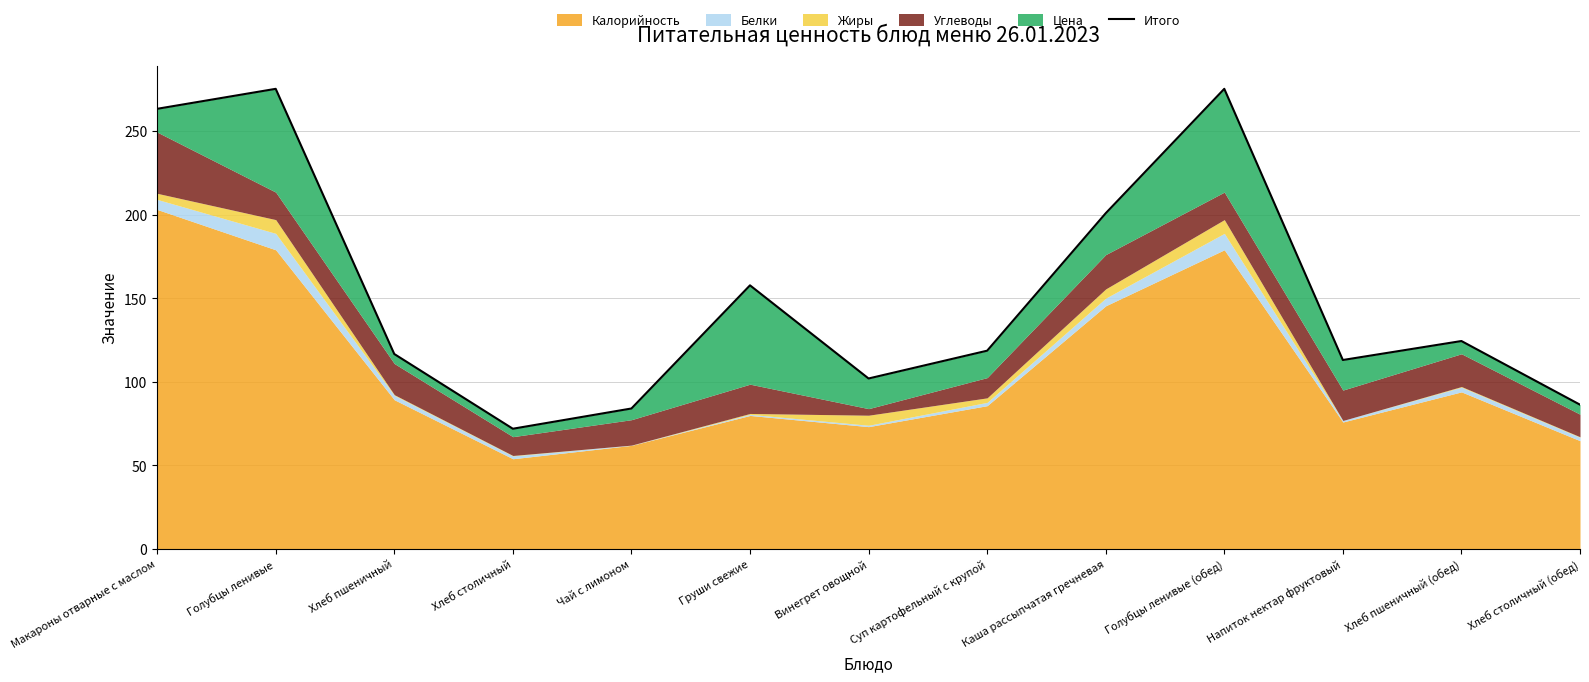

Read the value at Голубцы ленивые (обед).

275.3